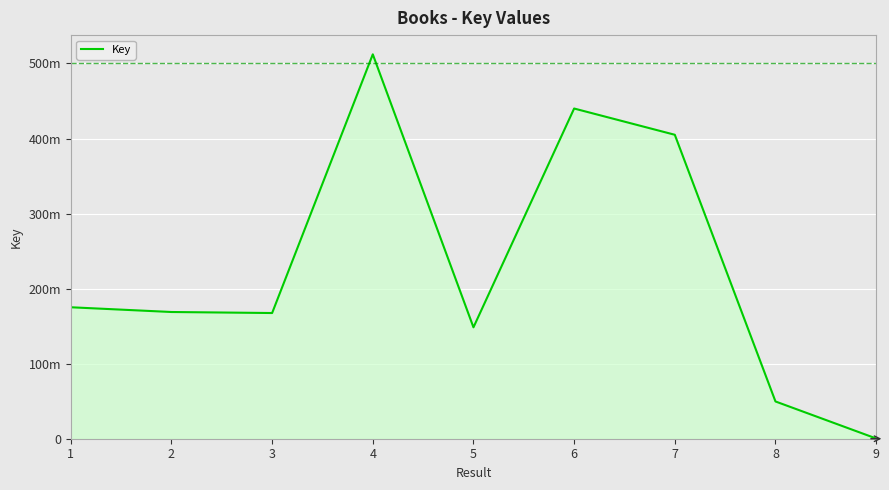

Does the chart display data point markers on the line(s)?

No